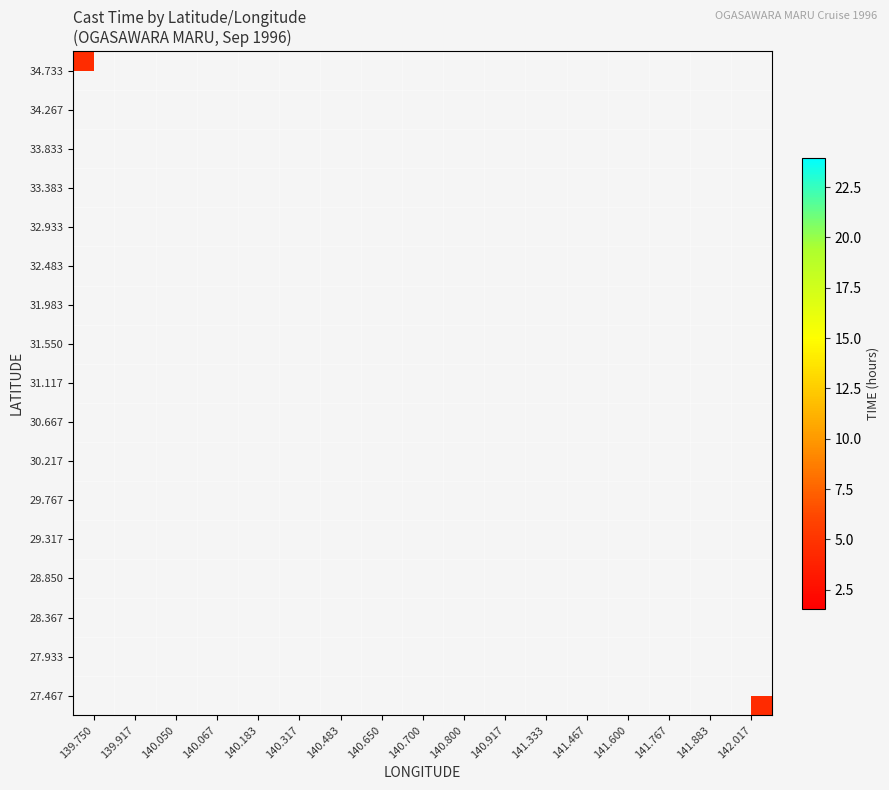

What is the maximum value shown in the chart?

23.9